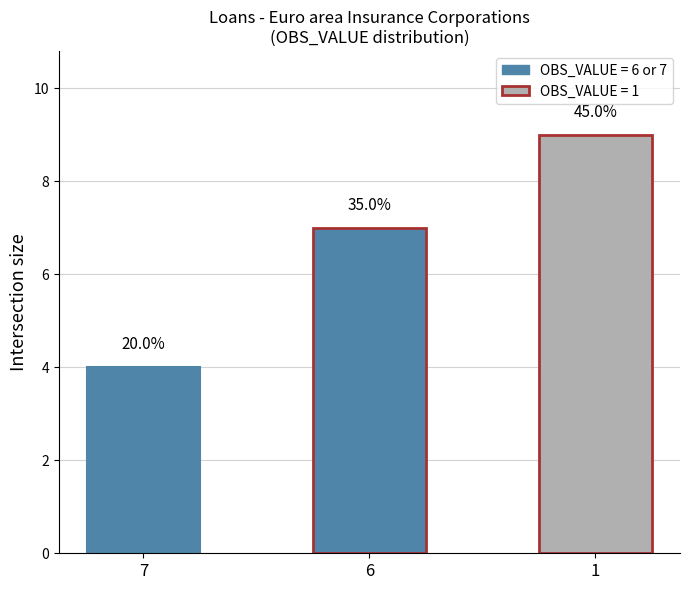

How many bars are there in total?

3